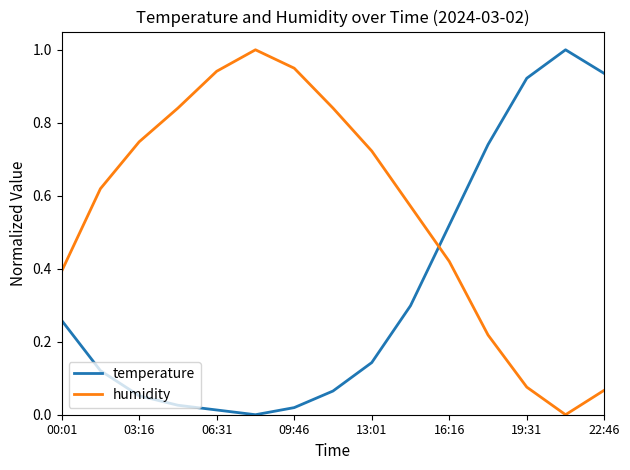

What is the maximum value for humidity?

1.0